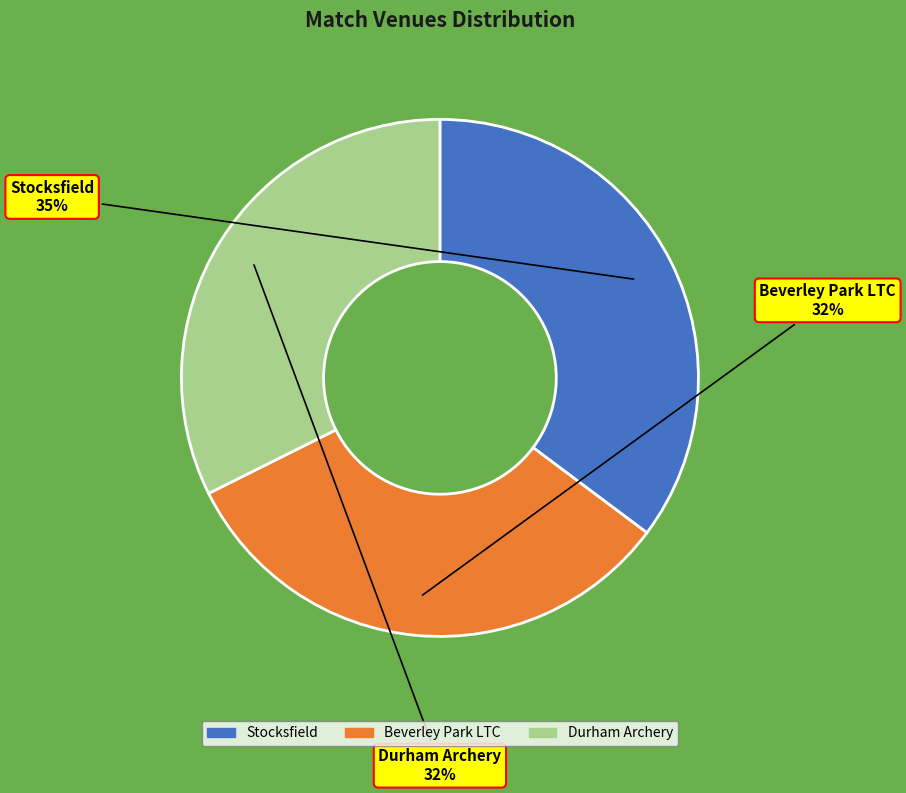

Do Stocksfield and Beverley Park LTC together represent more than half of the pie?

Yes